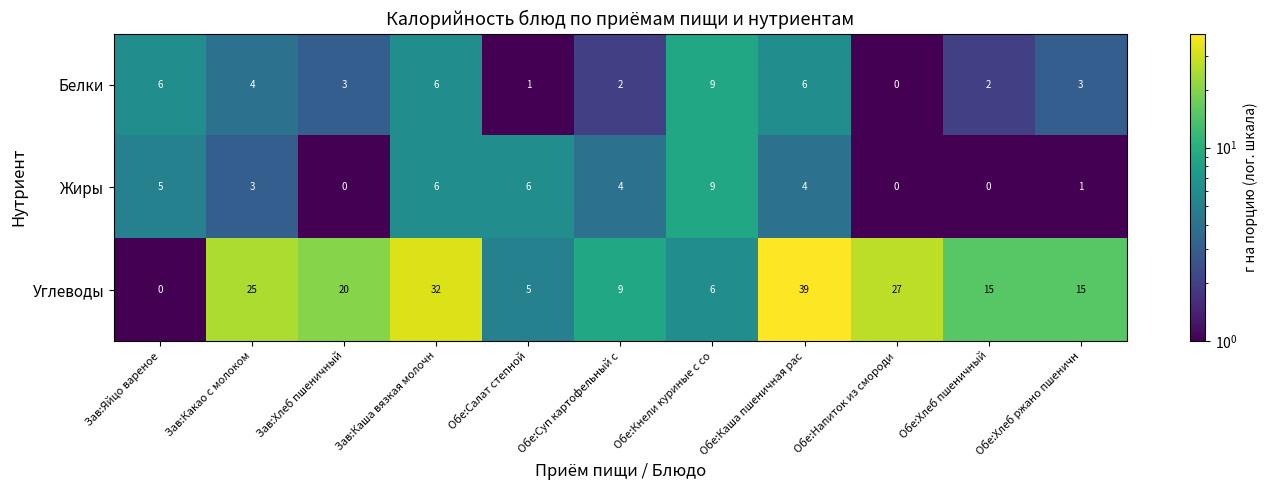

Which series has the largest total across all categories?

Углеводы